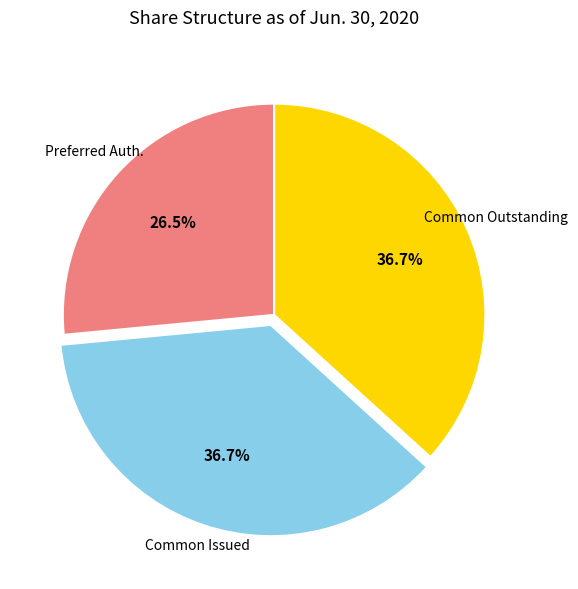

To the nearest percent, what is the average slice percentage?

33%